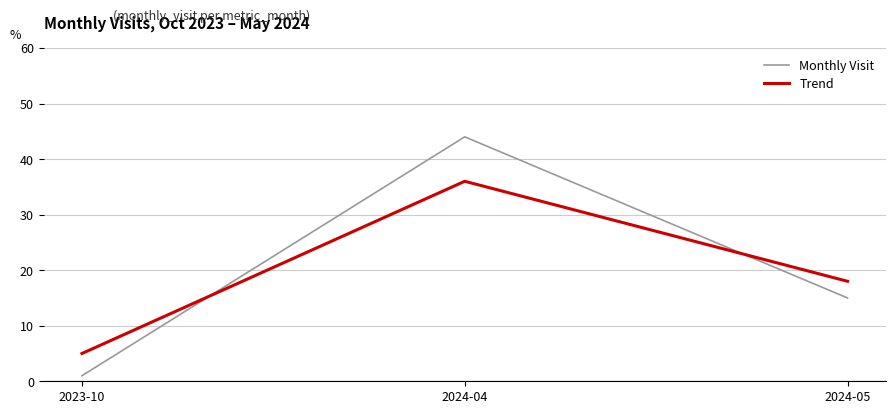

Where is Monthly Visit nearest to the value 22?

2024-05